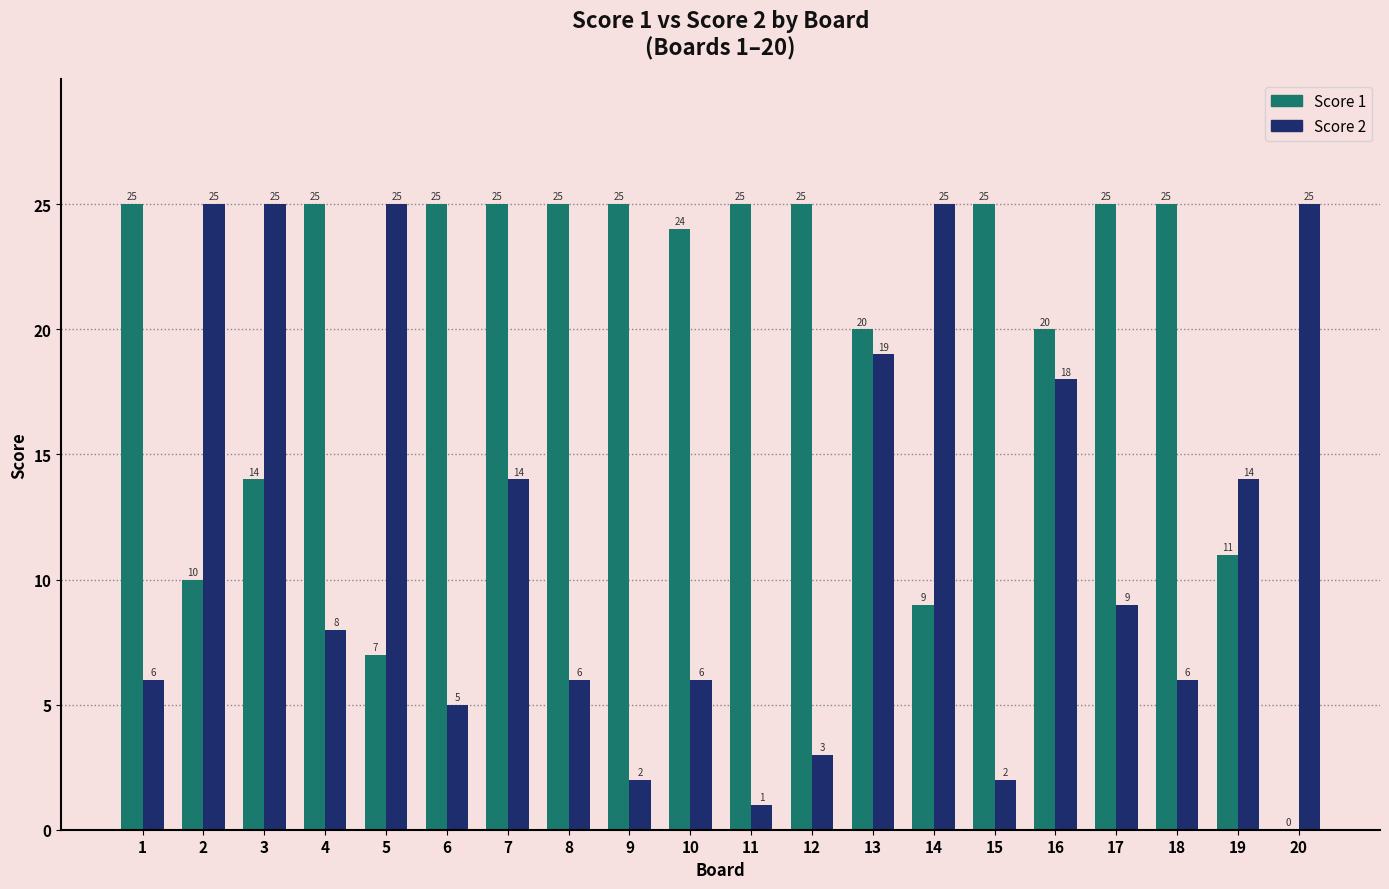

Reading left to right, what are all the values shown in this chart?

Score 1: 25	10	14	25	7	25	25	25	25	24	25	25	20	9	25	20	25	25	11	0
Score 2: 6	25	25	8	25	5	14	6	2	6	1	3	19	25	2	18	9	6	14	25